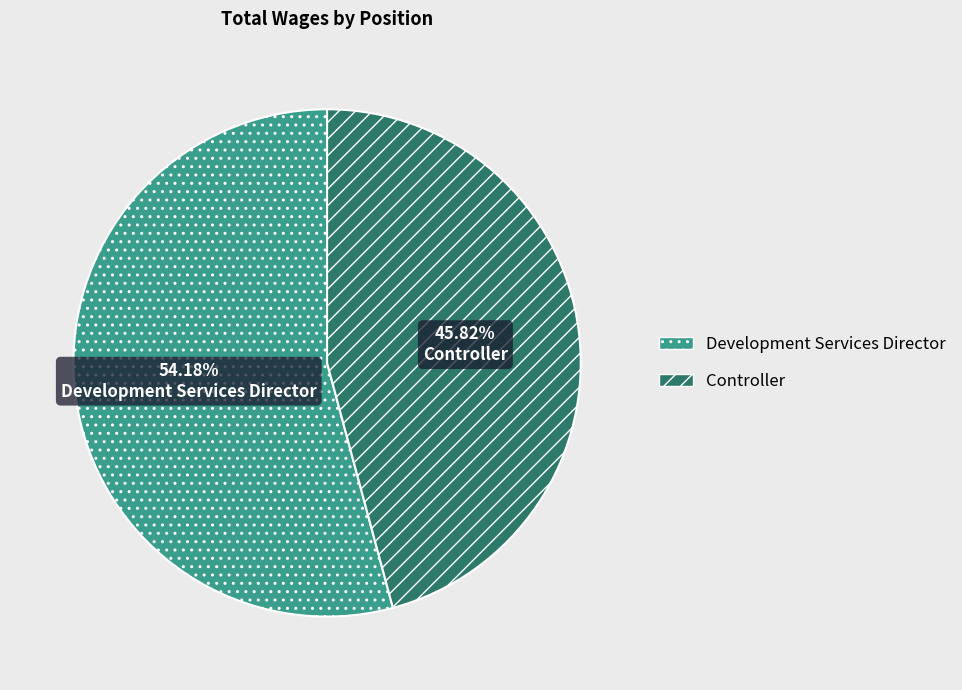

Which has a higher value, Controller or Development Services Director?

Development Services Director